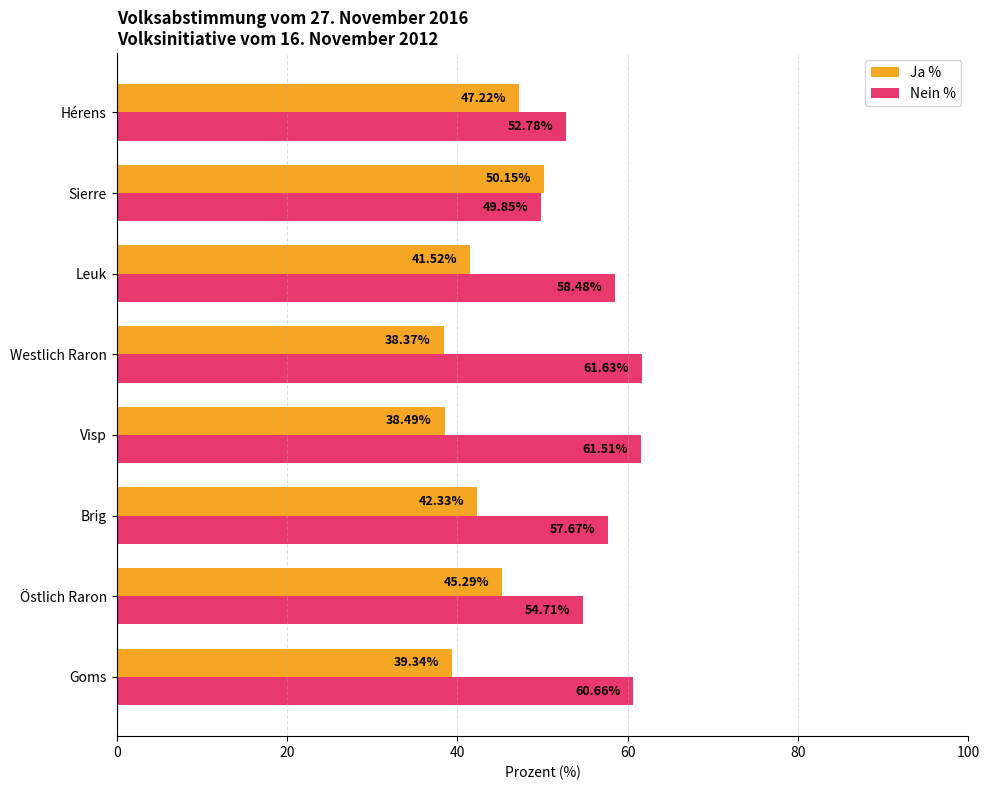

What is the spread (max minus min) of values at Goms?

21.3